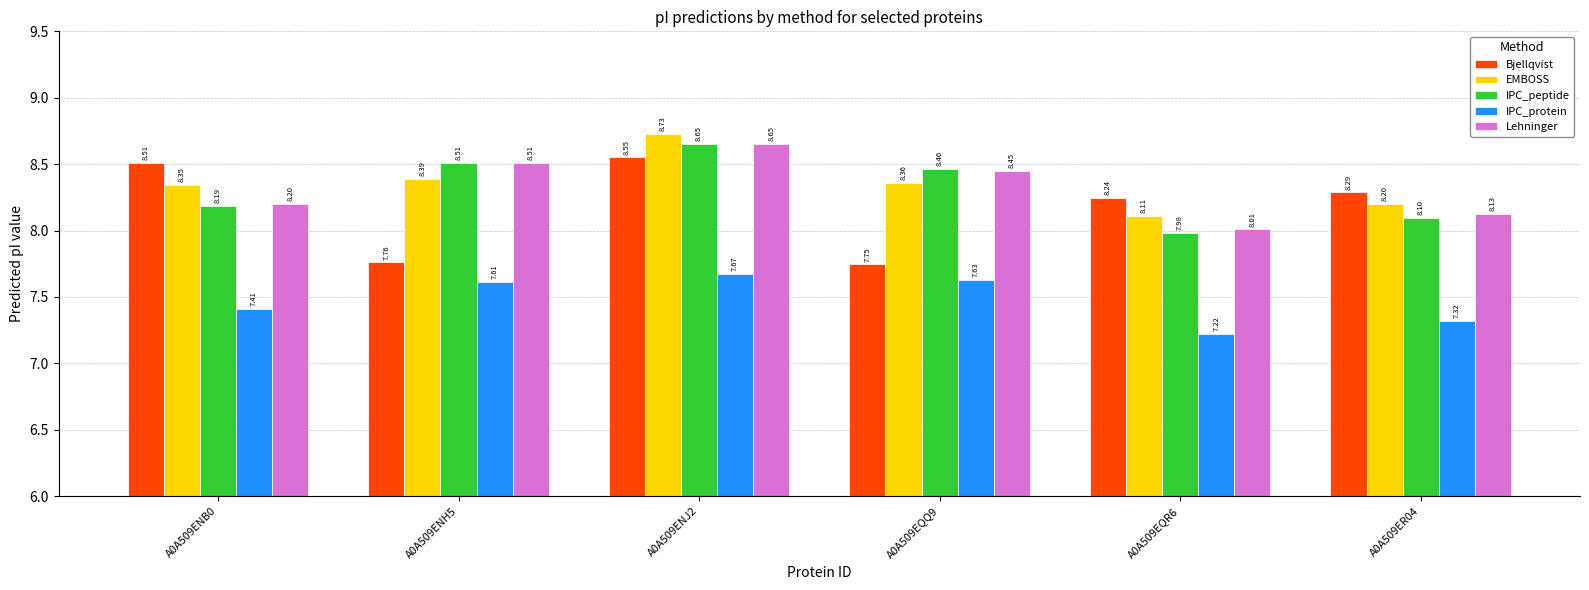

List the labels in order of Lehninger value, largest first.

A0A509ENJ2, A0A509ENH5, A0A509EQQ9, A0A509ENB0, A0A509ER04, A0A509EQR6